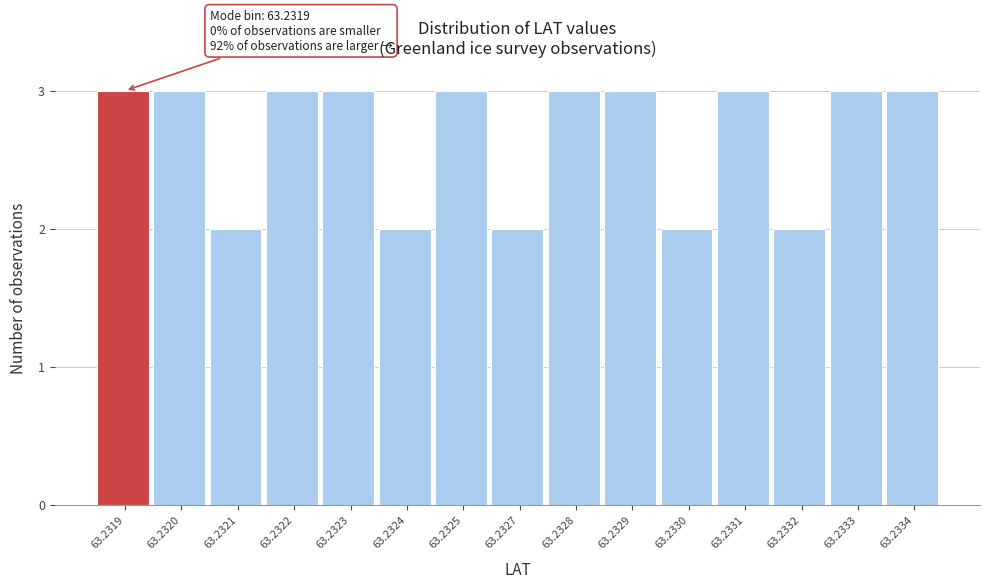

Reading left to right, extract all data points from this chart.

3	3	2	3	3	2	3	2	3	3	2	3	2	3	3